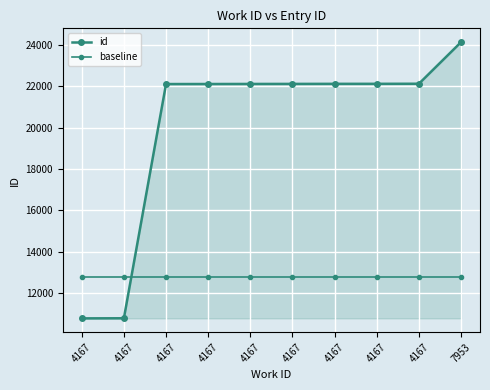

Is this an area chart (filled region under the line)?

Yes